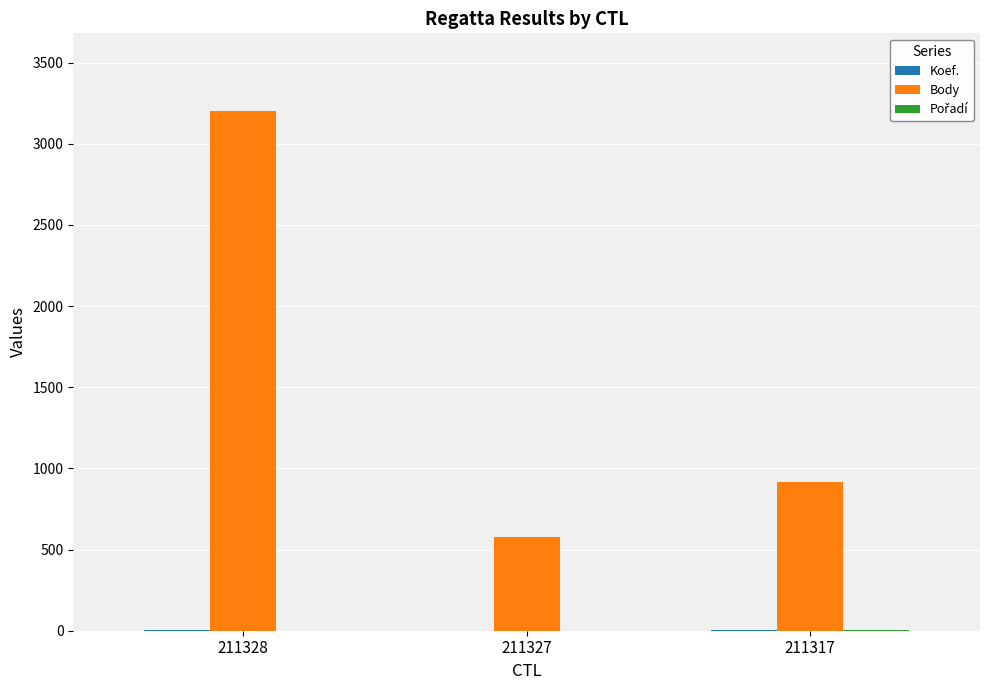

Between 211328 and 211327, which series saw the biggest shift?

Body